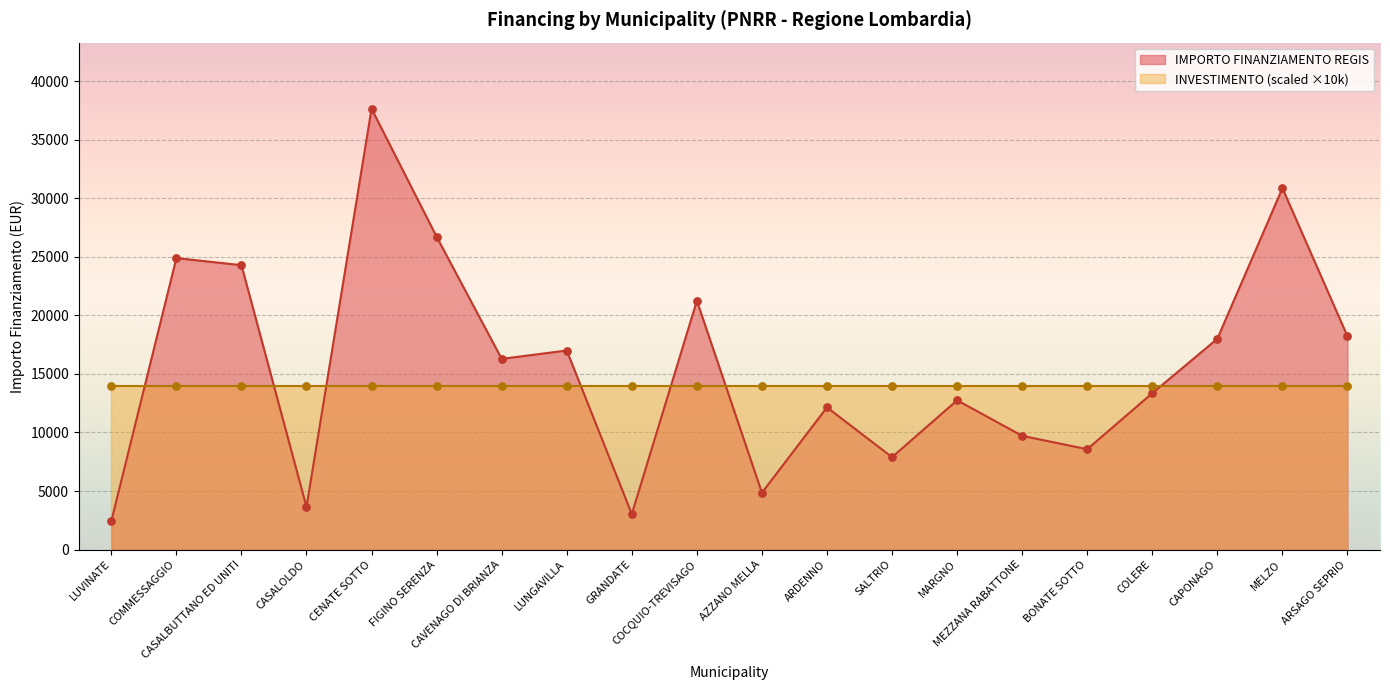

Between COCQUIO-TREVISAGO and CAPONAGO, which is larger?

COCQUIO-TREVISAGO